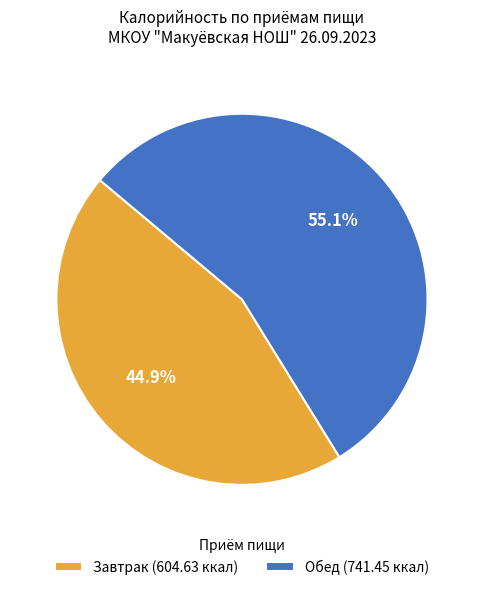

To the nearest percent, what percentage of the pie is Обед?

55%